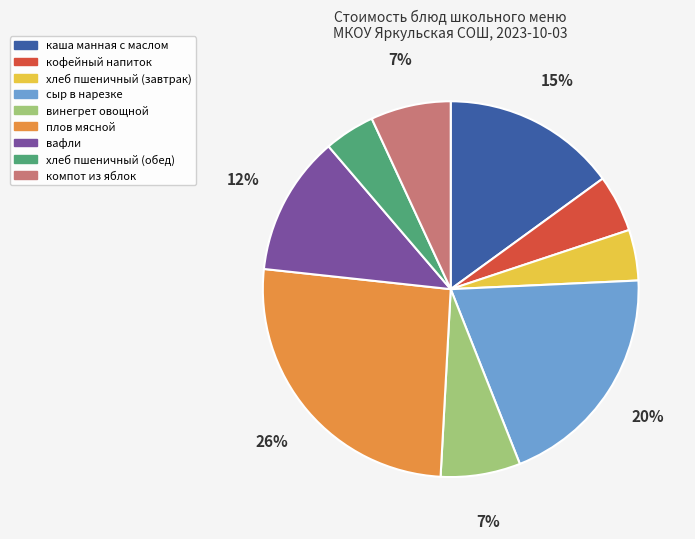

The вафли slice represents 26% of the pie. True or false?

False